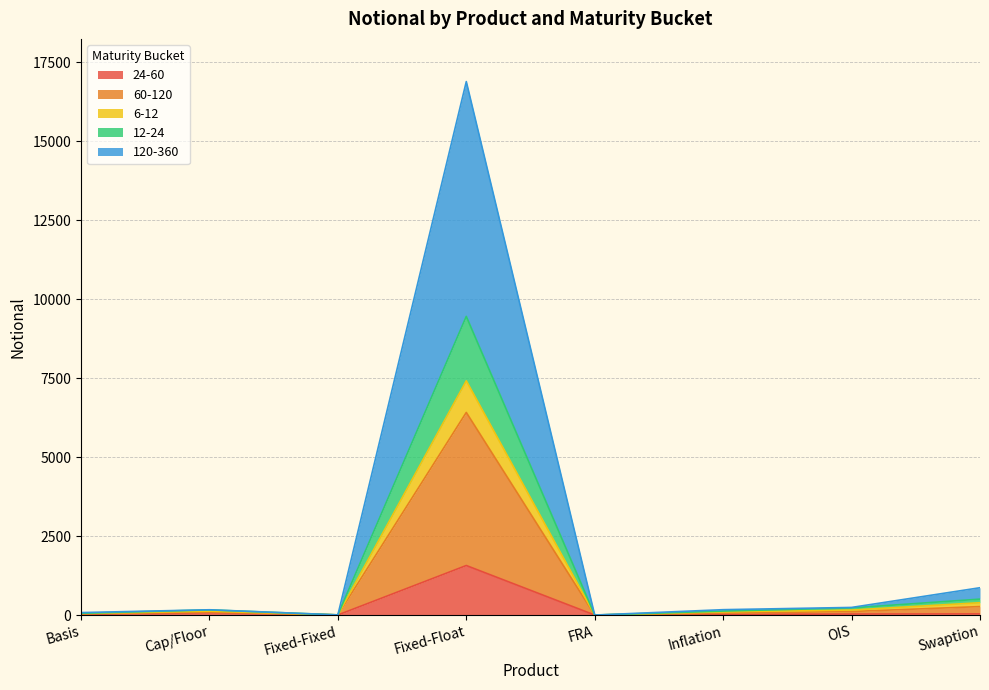

What is the label of the 1st point from the right?

Swaption